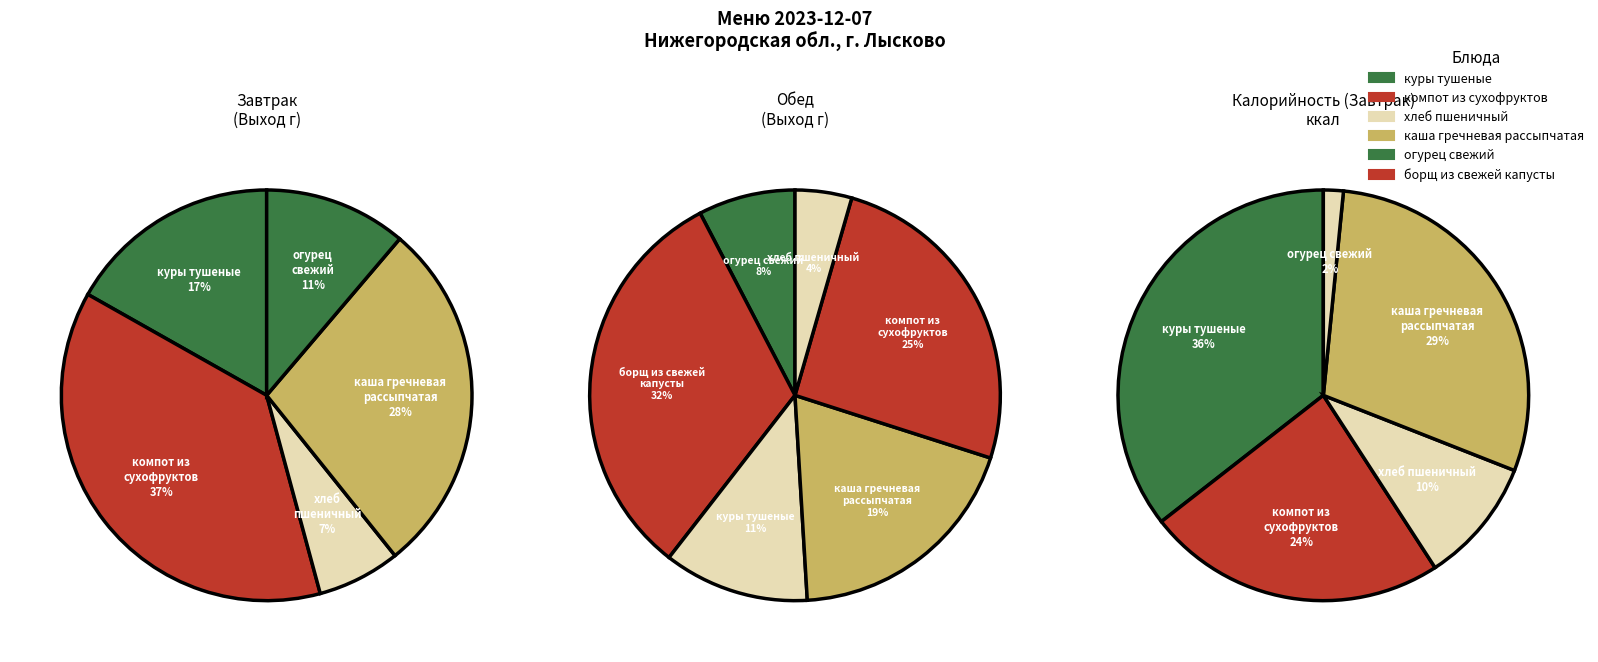

To the nearest percent, what is the difference between the largest and smallest slice percentages?

34%